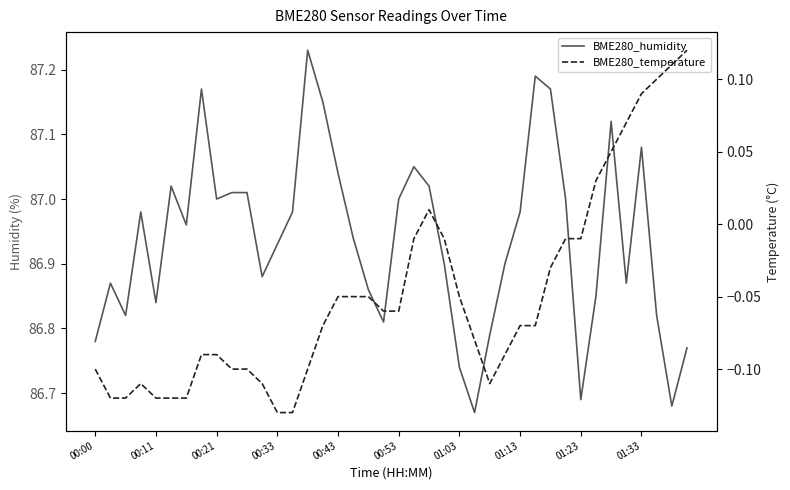

What is the value of the BME280_humidity point at the 31st from the left?

87.2